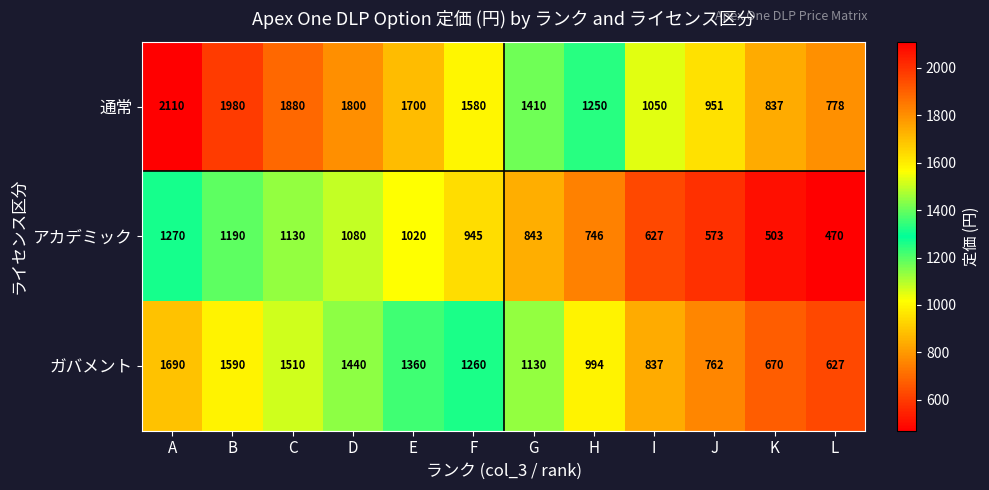

What is the sum of all アカデミック values?

10397